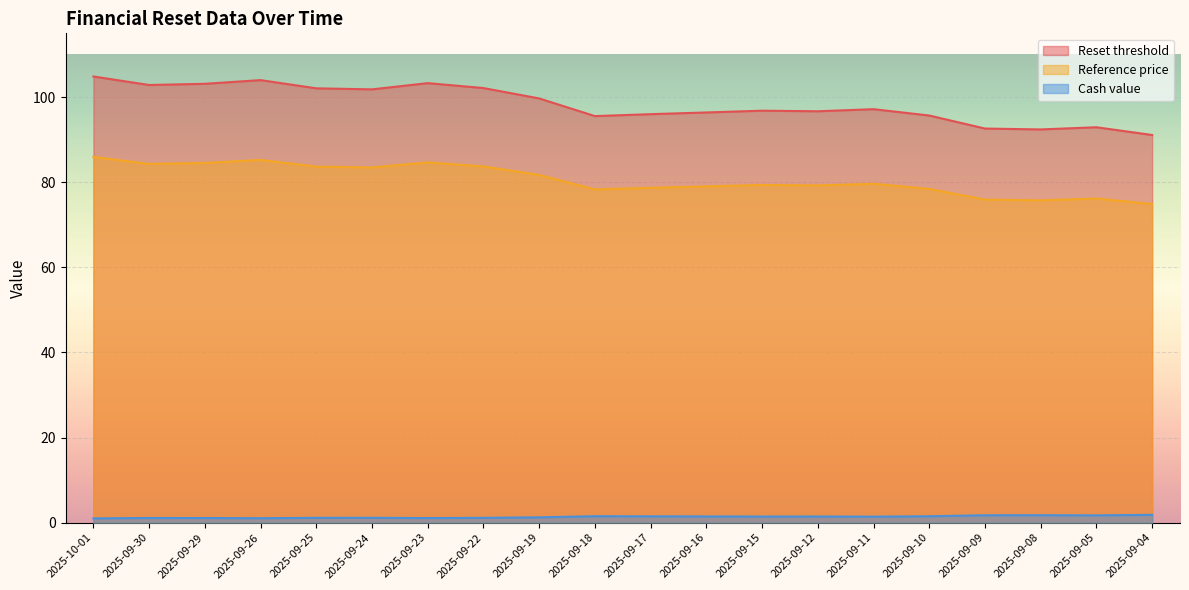

True or false: Reset threshold and Cash value intersect in this chart.

False